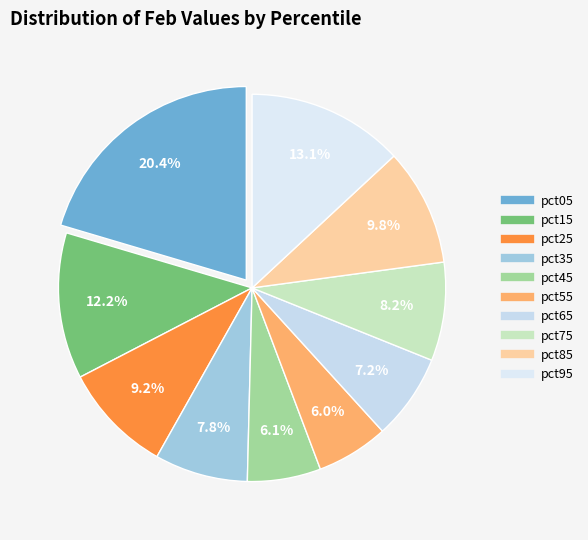

Which slice is the smallest?

pct55